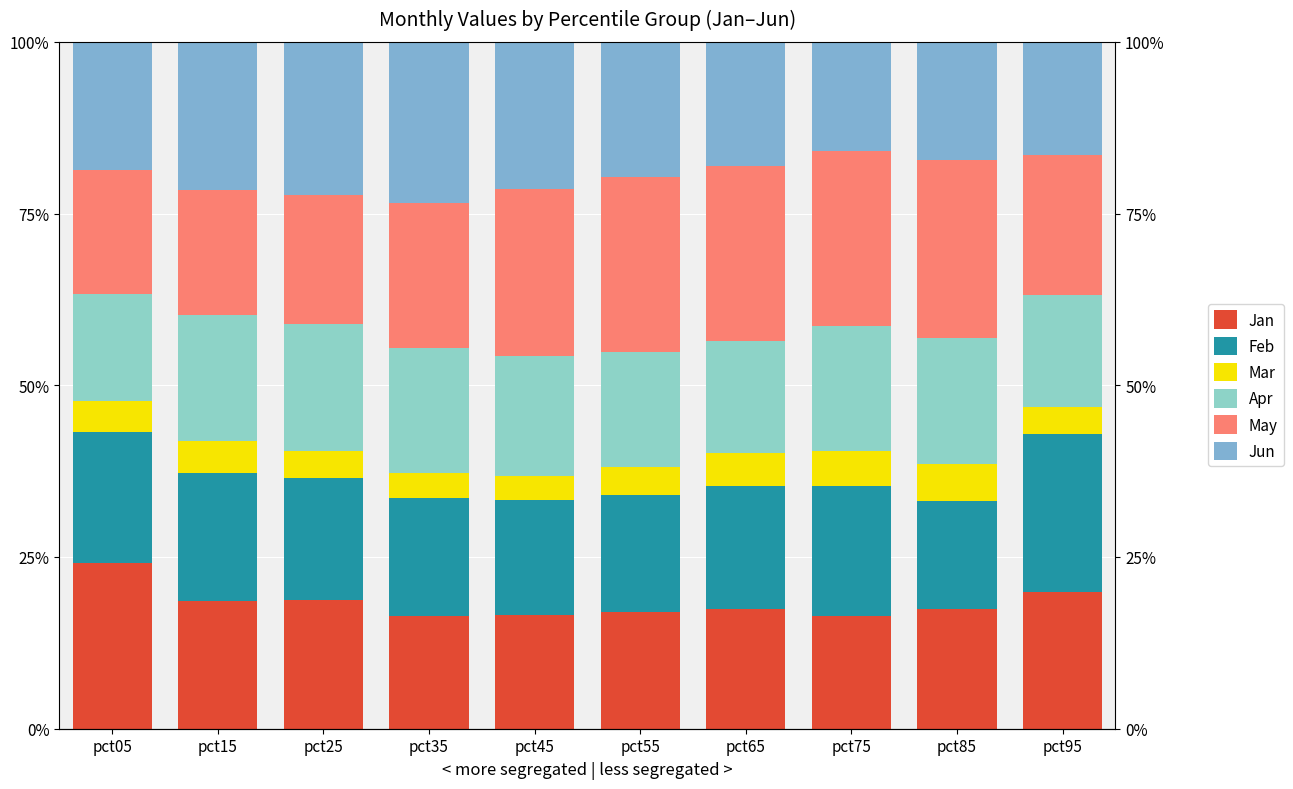

What is the value of the Mar bar at the 8th from the left?

5.1